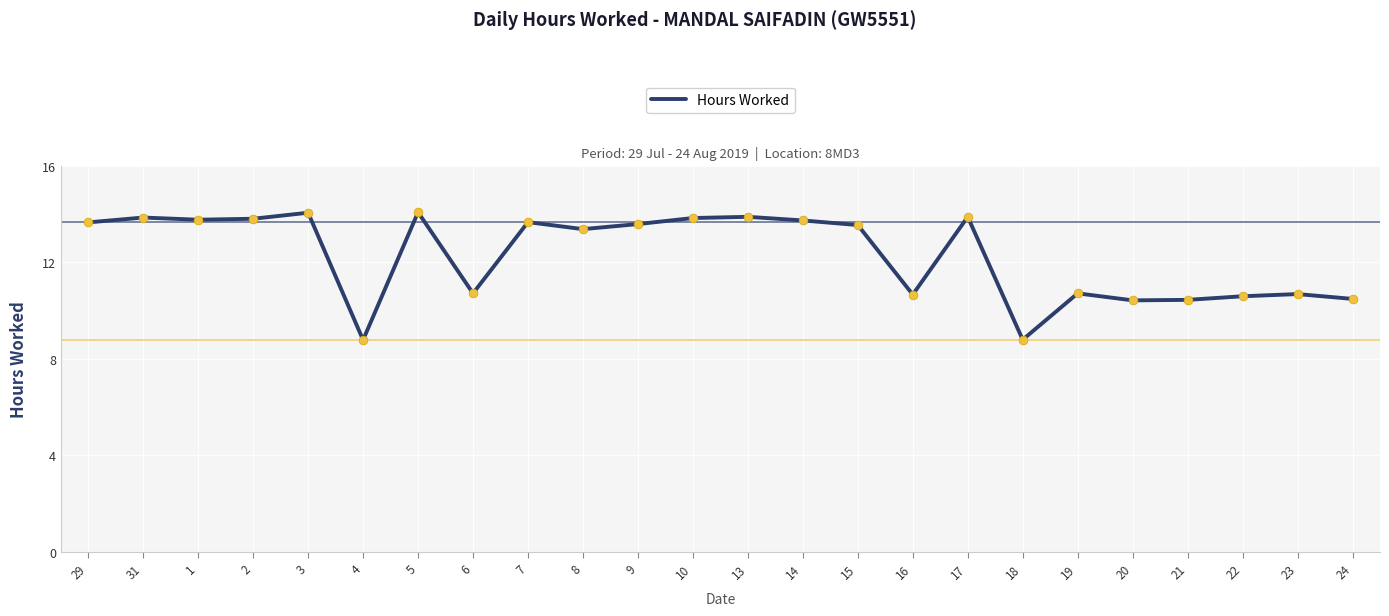

What is the change in value from 2 to 18?

-5.0